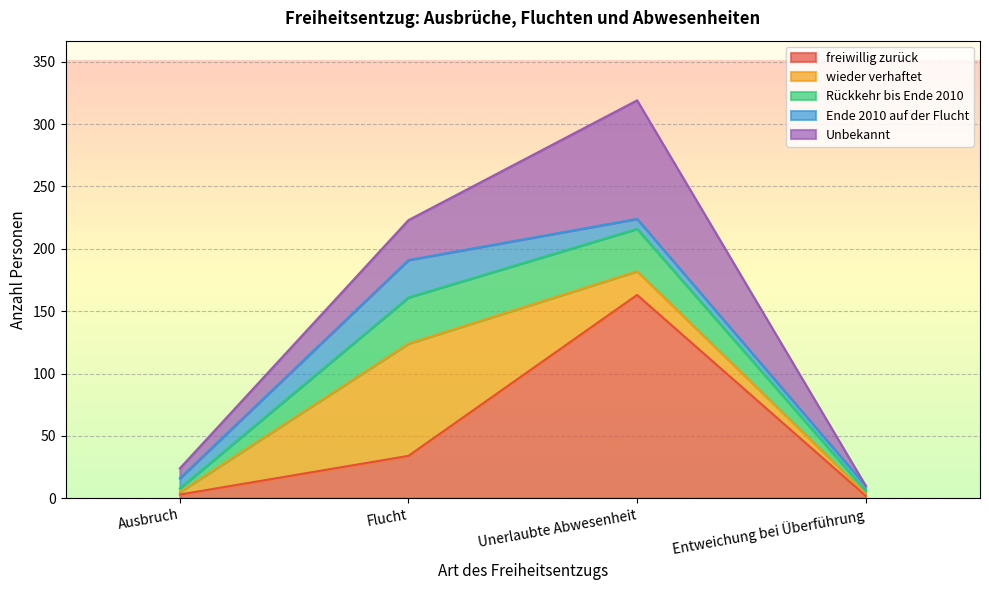

Where do wieder verhaftet and freiwillig zurück first cross each other?

Ausbruch and Flucht